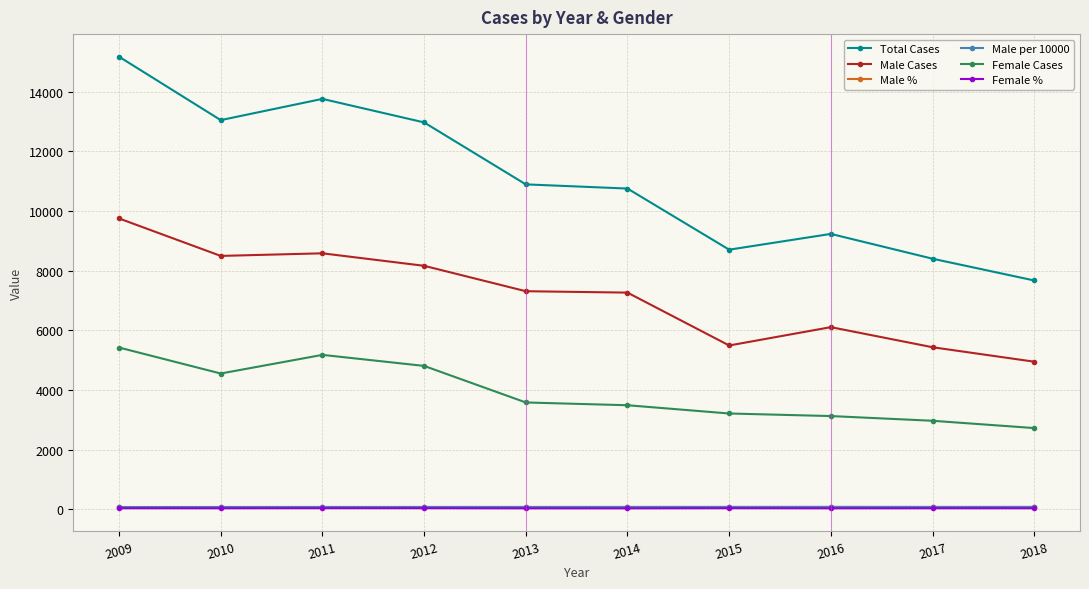

What is the maximum value shown in the chart?

15179.0